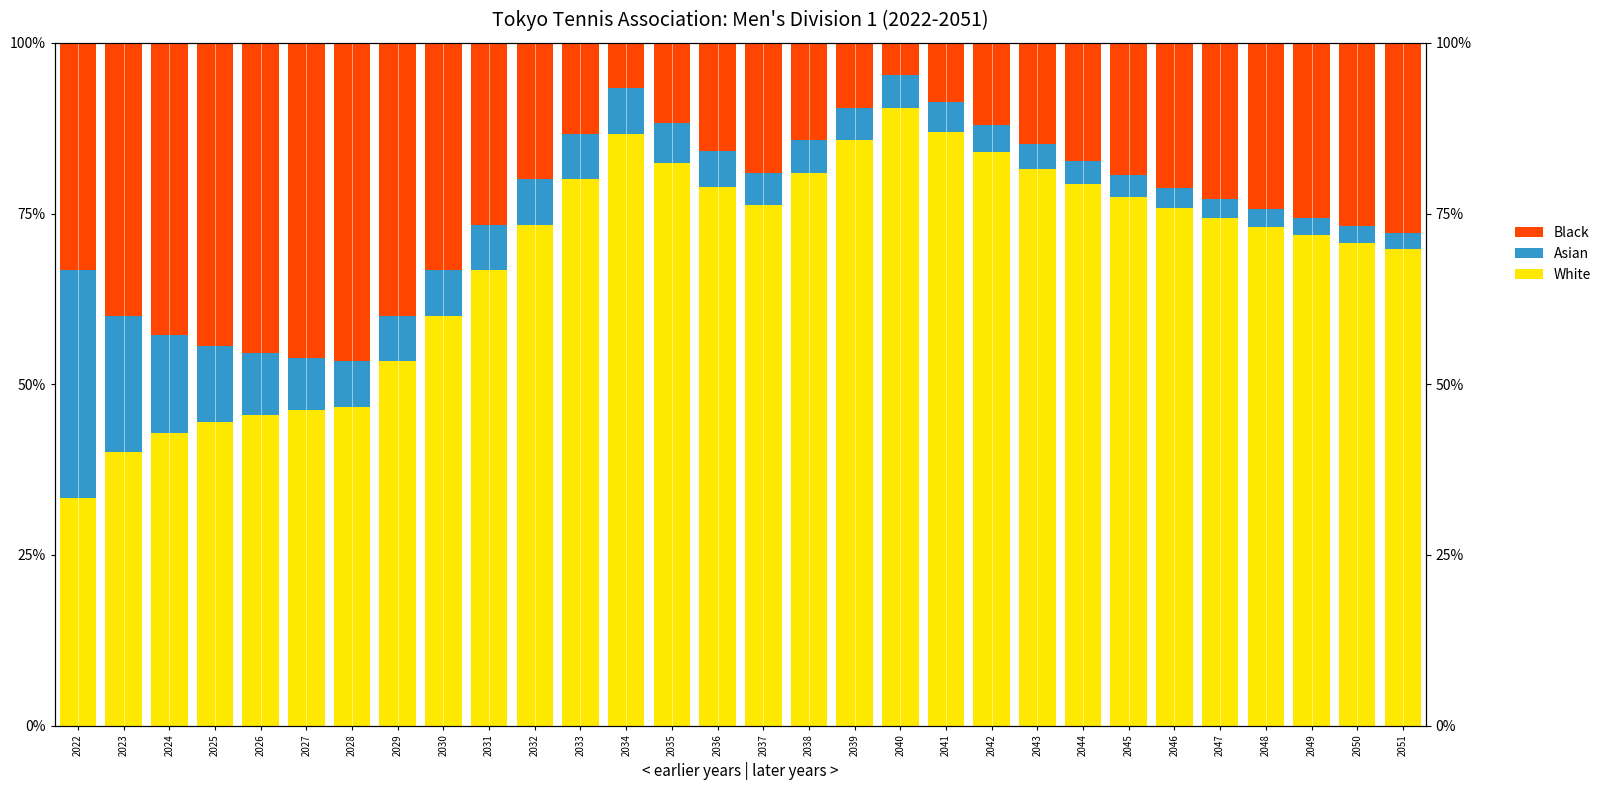

Which series has the largest range (max minus min)?

White